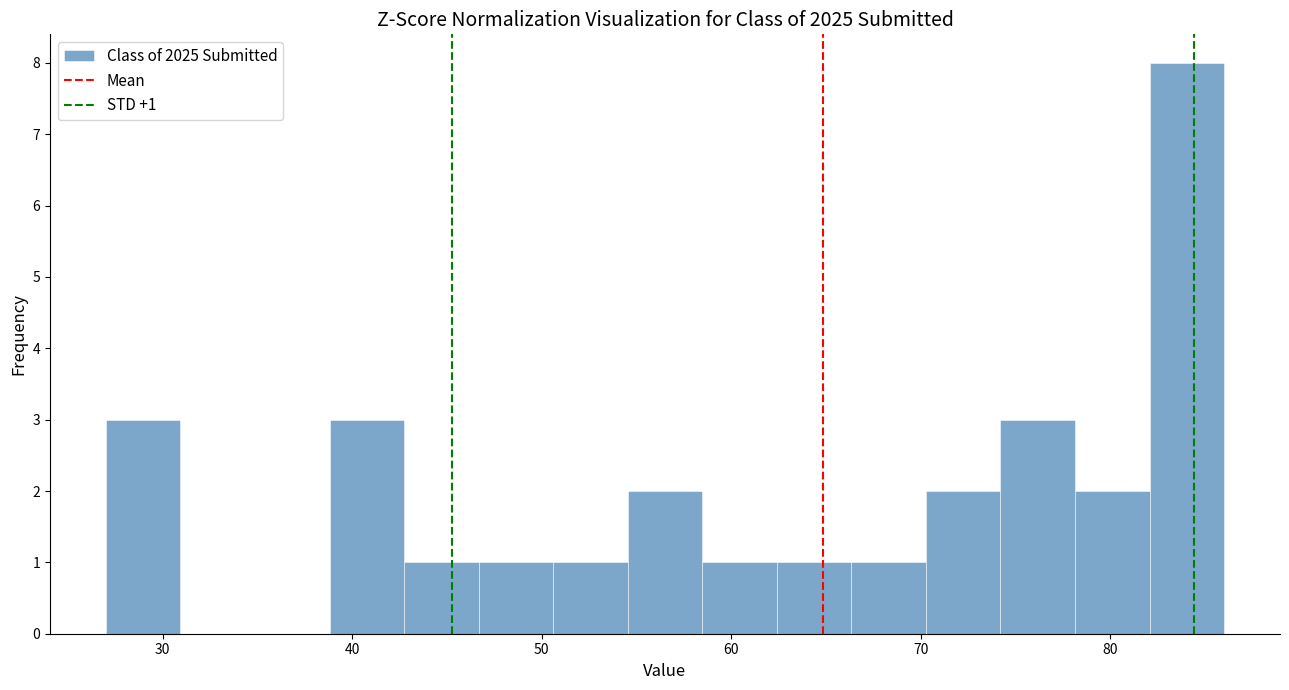

Around what value on the x-axis is the tallest bar? Give the approximate position of its centre, as read against the axis.

84